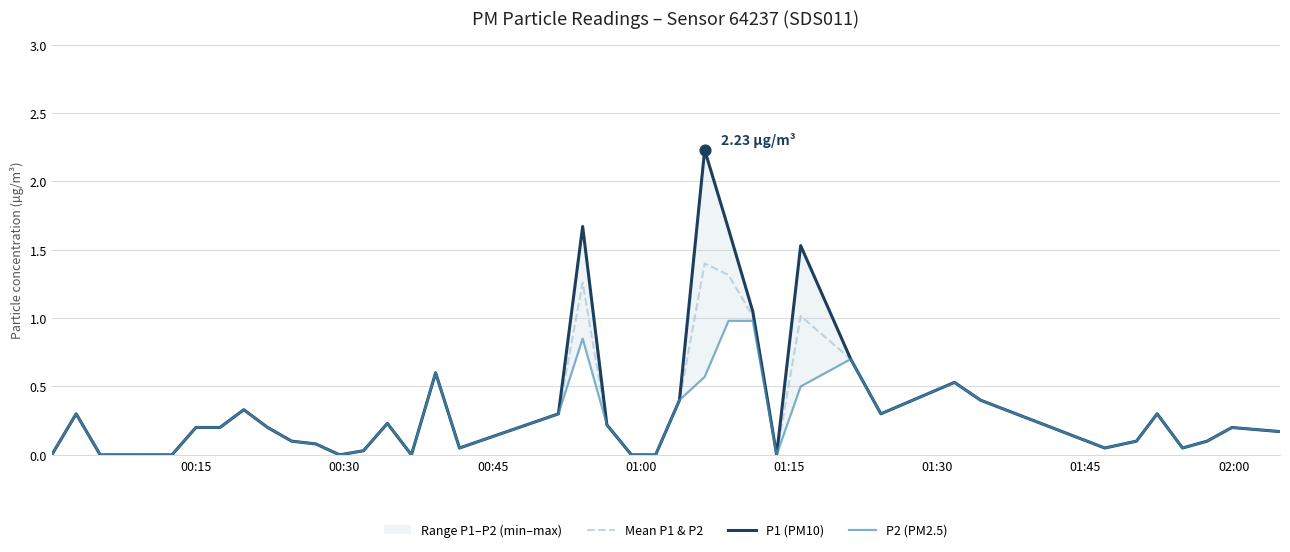

Which series has the largest total across all categories?

P1 (PM10)